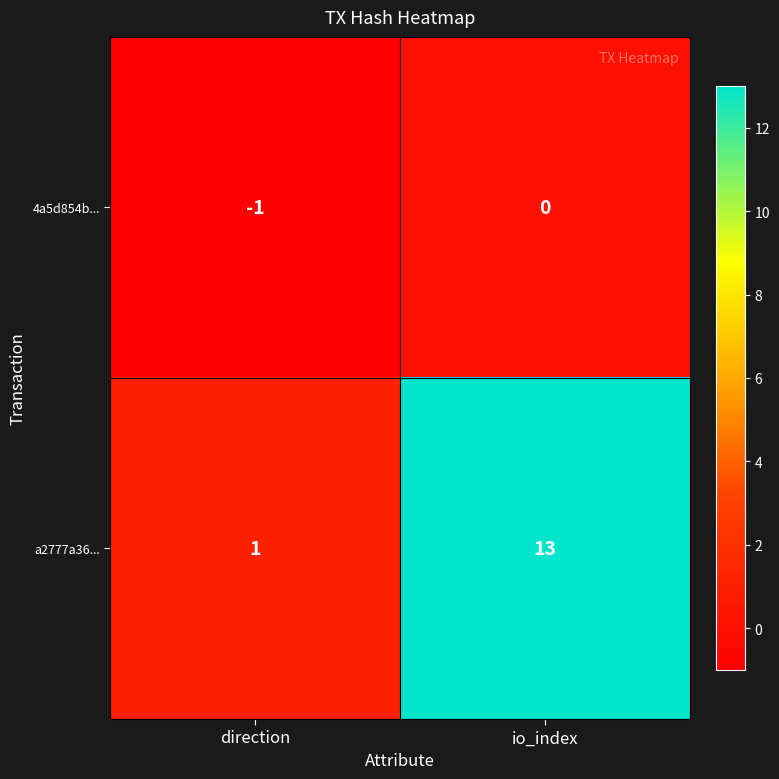

At which category is the sum across all series the highest?

io_index